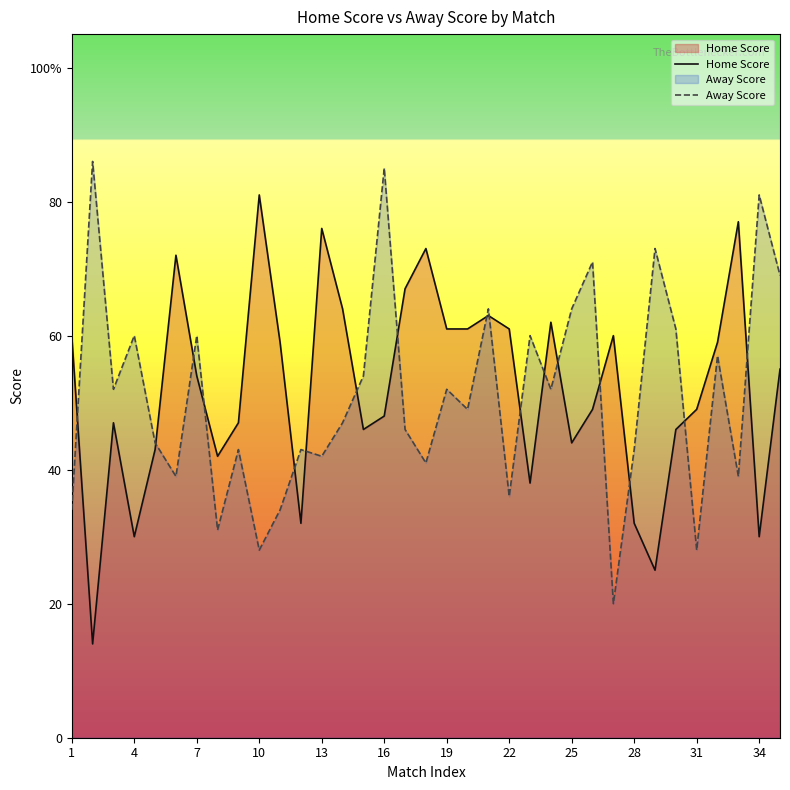

How many intersections are there between Home Score and Away Score?

17